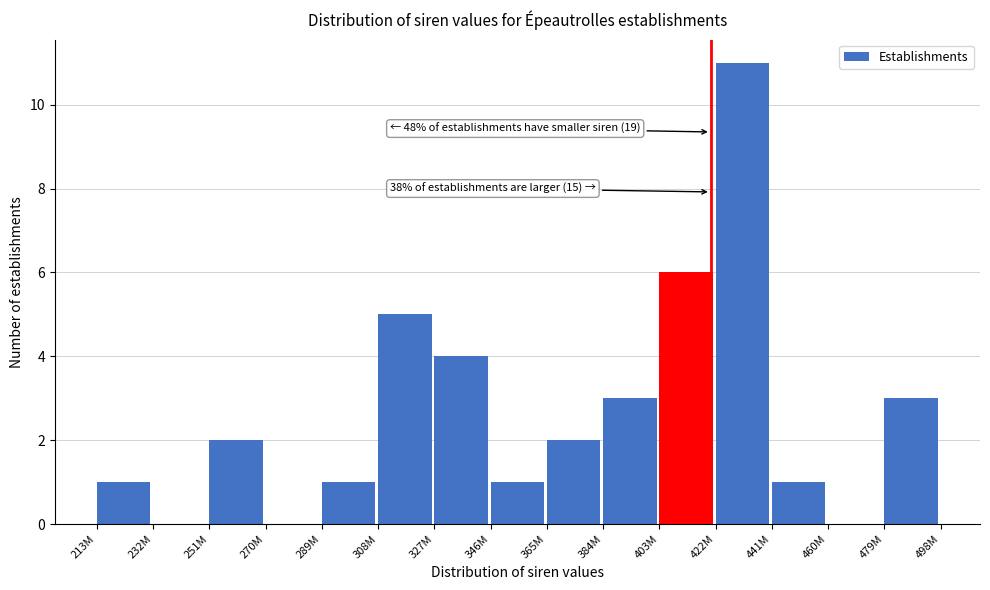

Reading left to right, what are all the values shown in this chart?

213M=1	232M=0	251M=2	270M=0	289M=1	308M=5	327M=4	346M=1	365M=2	384M=3	403M=6	422M=11	441M=1	460M=0	479M=3